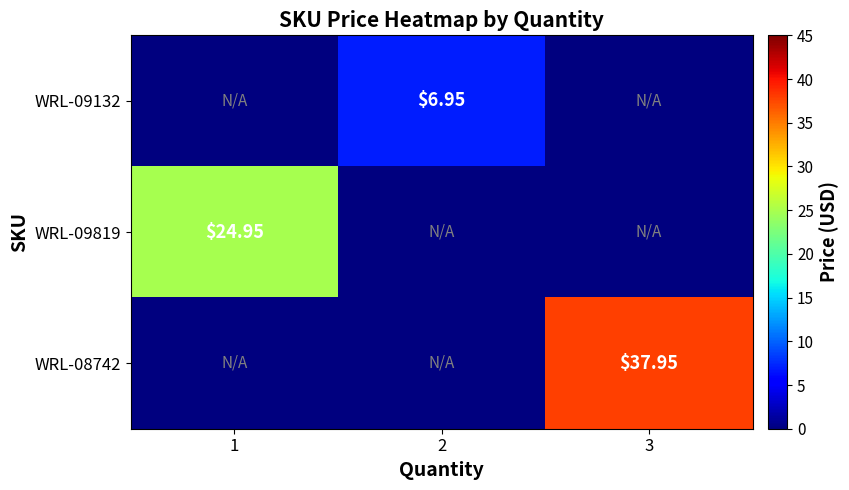

Which has a higher value, 3 or 1?

3